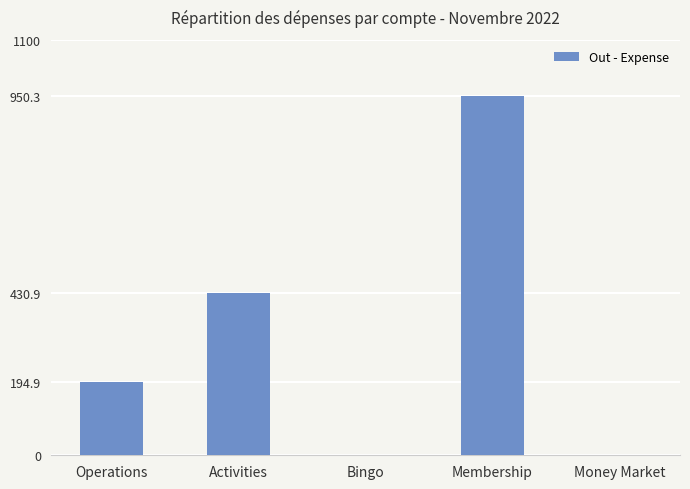

What is the sum of the values at Operations and Activities?

625.8